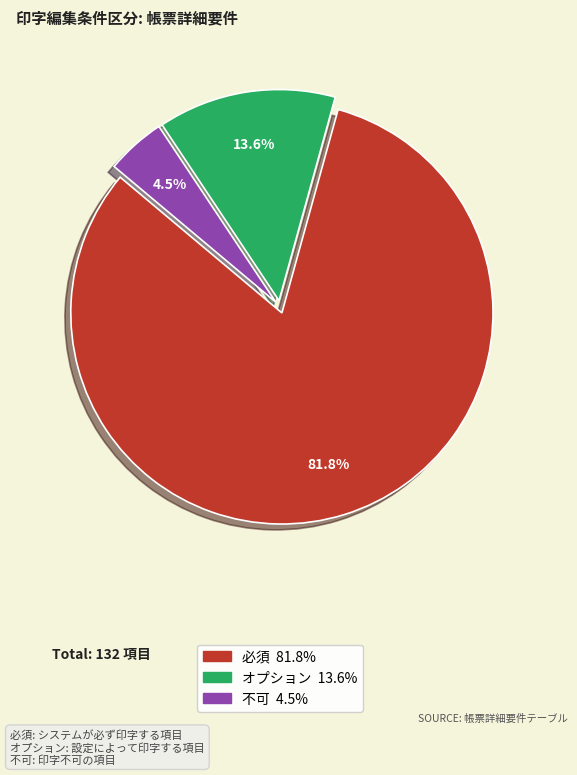

Which category has the smallest portion of the pie?

不可